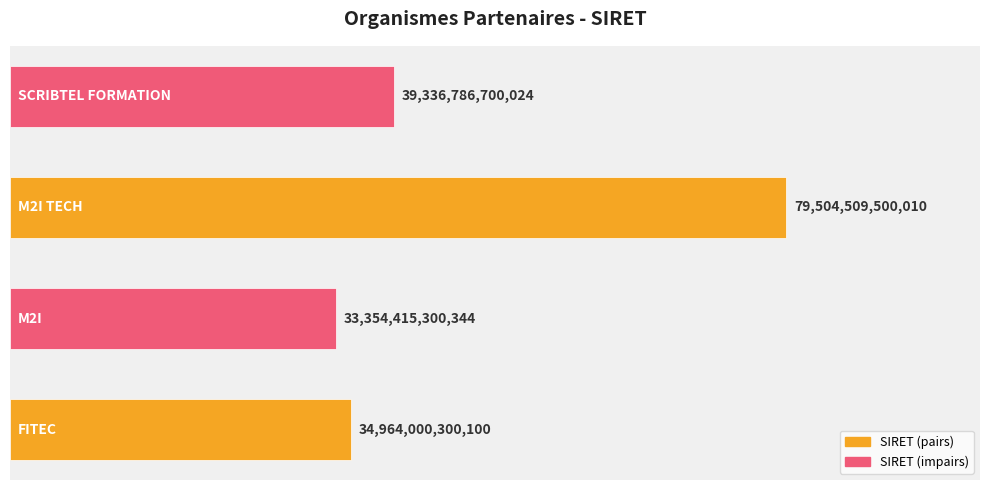

Are the bars horizontal?

Yes